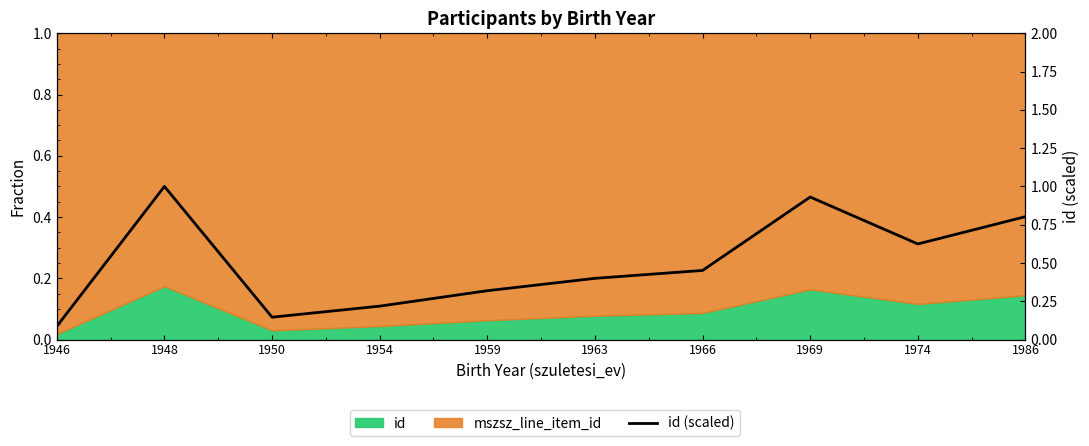

How many interior local peaks (higher than both neighbors) does the data have?

2